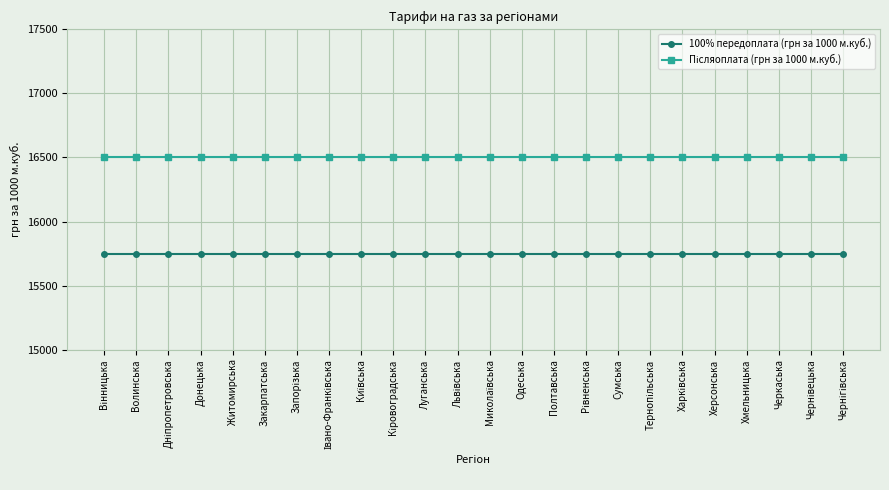

What is the difference between the highest and lowest values at Хмельницька?

750